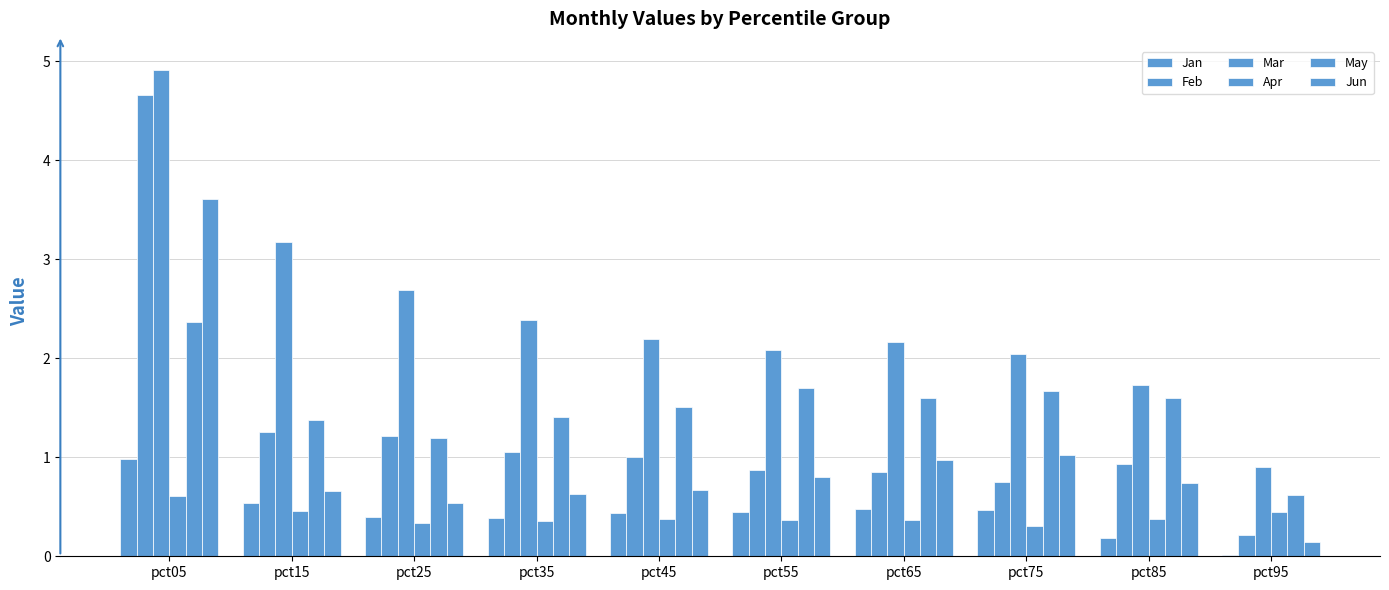

Rank the series by their maximum value, from highest to lowest.

Mar, Feb, Jun, May, Jan, Apr